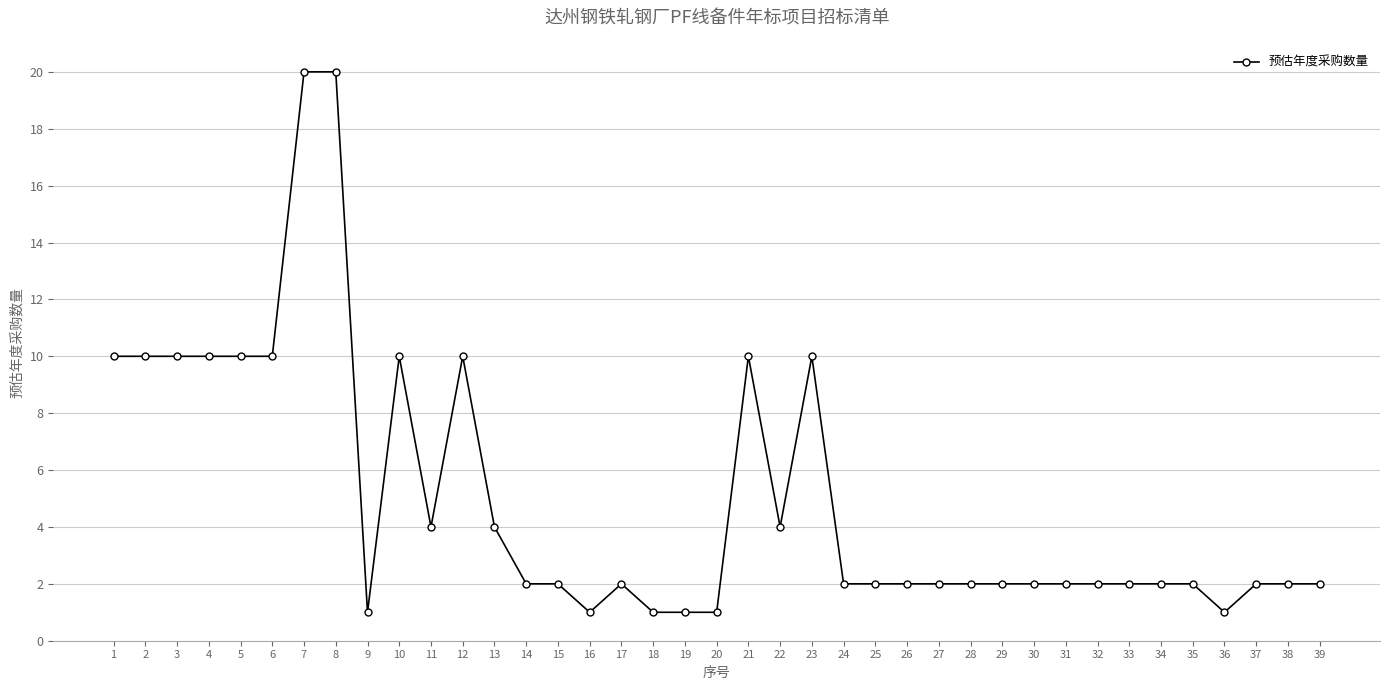

True or false: the data shows 2 at 19.

False